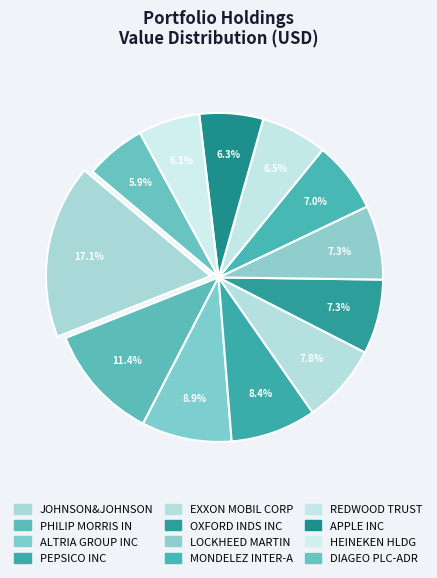

Combined, do PHILIP MORRIS IN and PEPSICO INC account for over 50%?

No